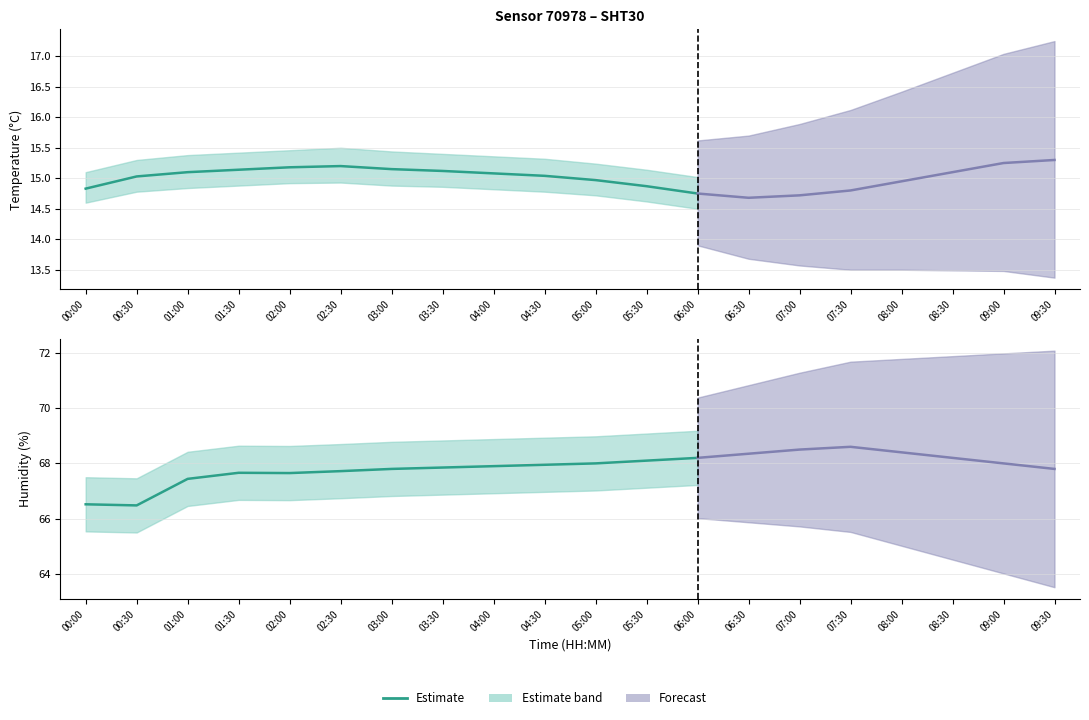

True or false: temperature_upper and humidity cross at least once.

False